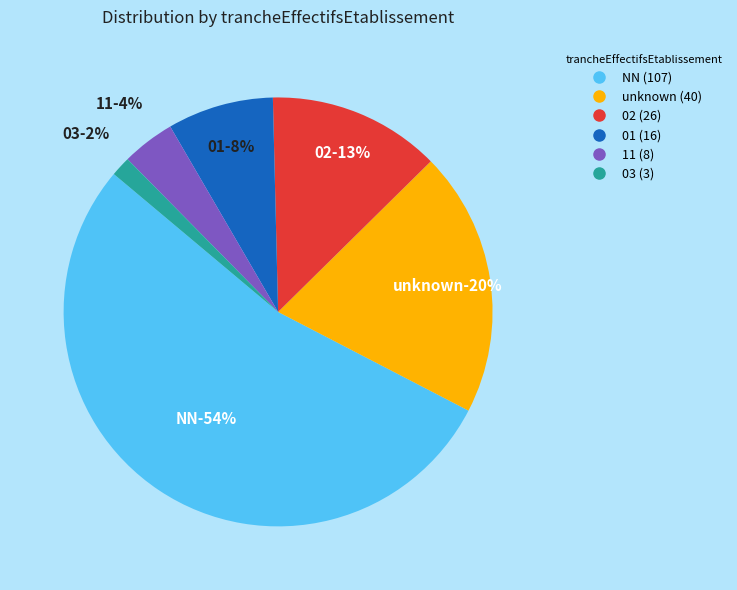

Which has a higher value, 11 or 01?

01